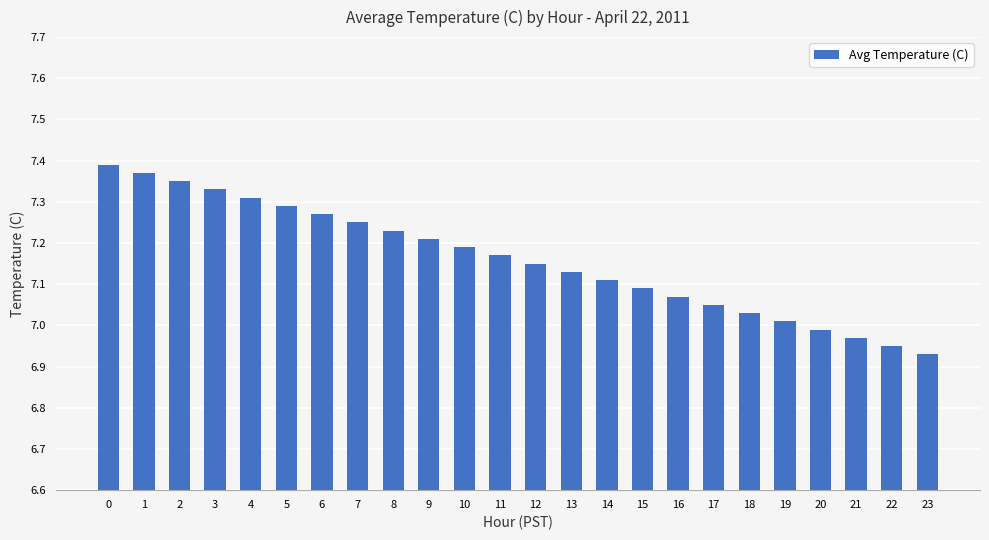

Does the chart contain any negative values?

No